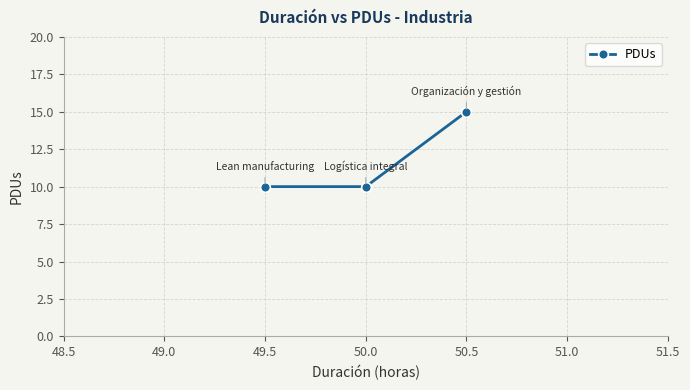

Count the number of values greater than 10.

1